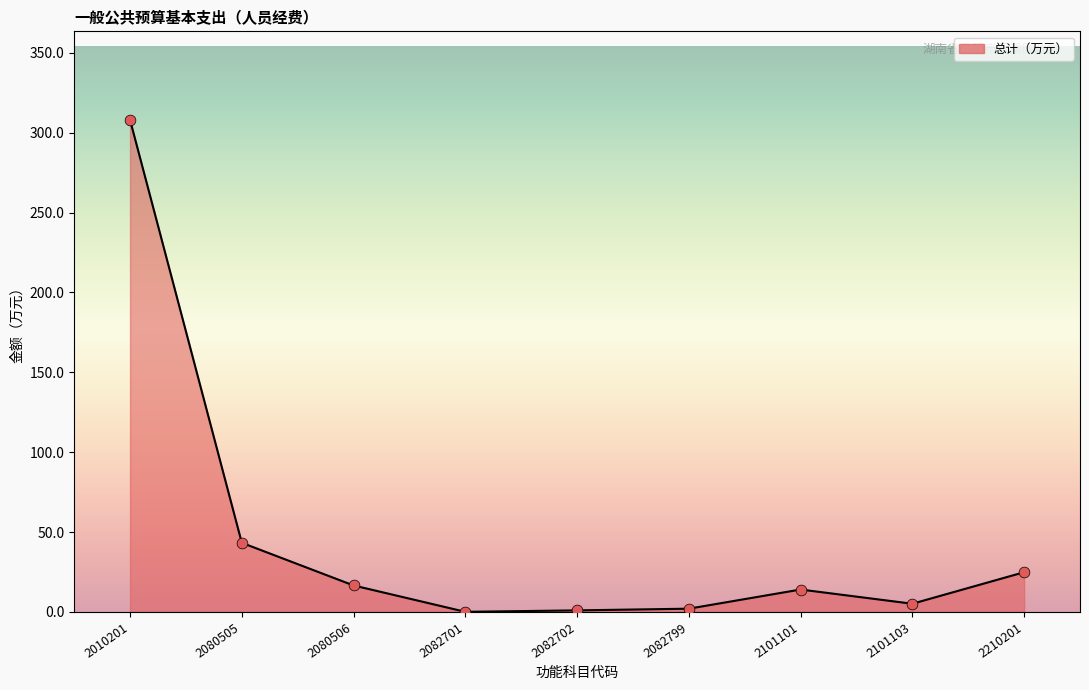

What is the change in value from 2010201 to 2210201?

-283.1